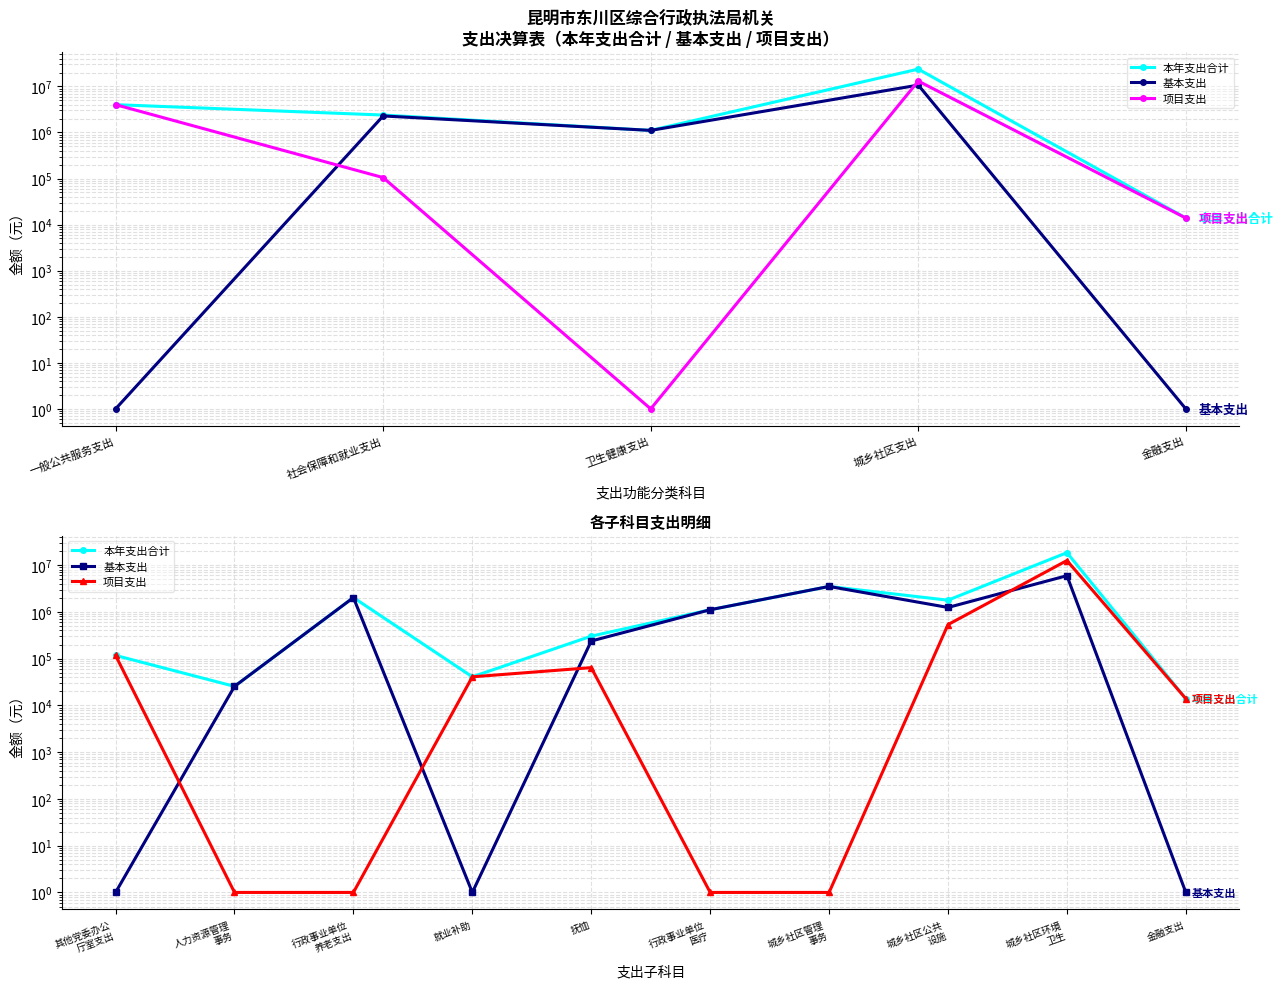

True or false: 项目支出 and 本年支出合计 intersect in this chart.

False